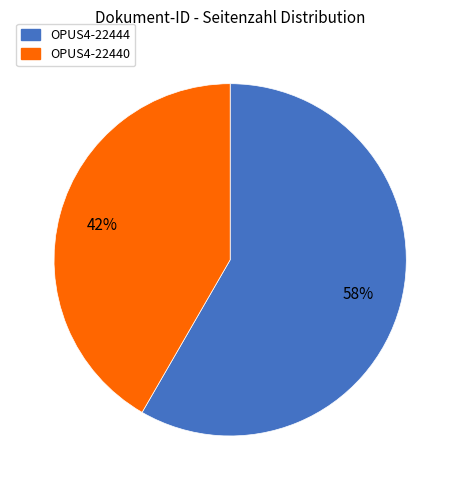

Which category accounts for the majority?

OPUS4-22444